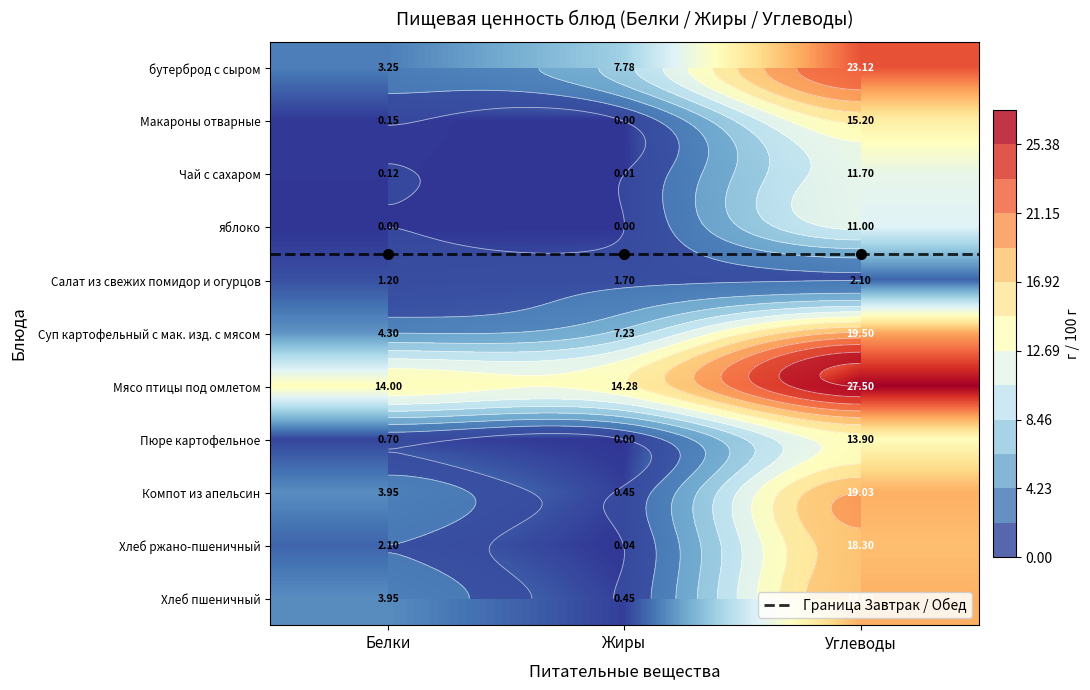

Reading left to right, transcribe all the data shown in this chart.

бутерброд с сыром: 3.2	7.8	23.1
Макароны отварные: 0.1	0.0	15.2
Чай с сахаром: 0.1	0.0	11.7
яблоко: 0.0	0.0	11.0
Салат из свежих помидор и огурцов: 1.2	1.7	2.1
Суп картофельный с мак. изд. с мясом: 4.3	7.2	19.5
Мясо птицы под омлетом: 14.0	14.3	27.5
Пюре картофельное: 0.7	0.0	13.9
Компот из апельсин: 4.0	0.5	19.0
Хлеб ржано-пшеничный: 2.1	0.0	18.3
Хлеб пшеничный: 4.0	0.5	19.0